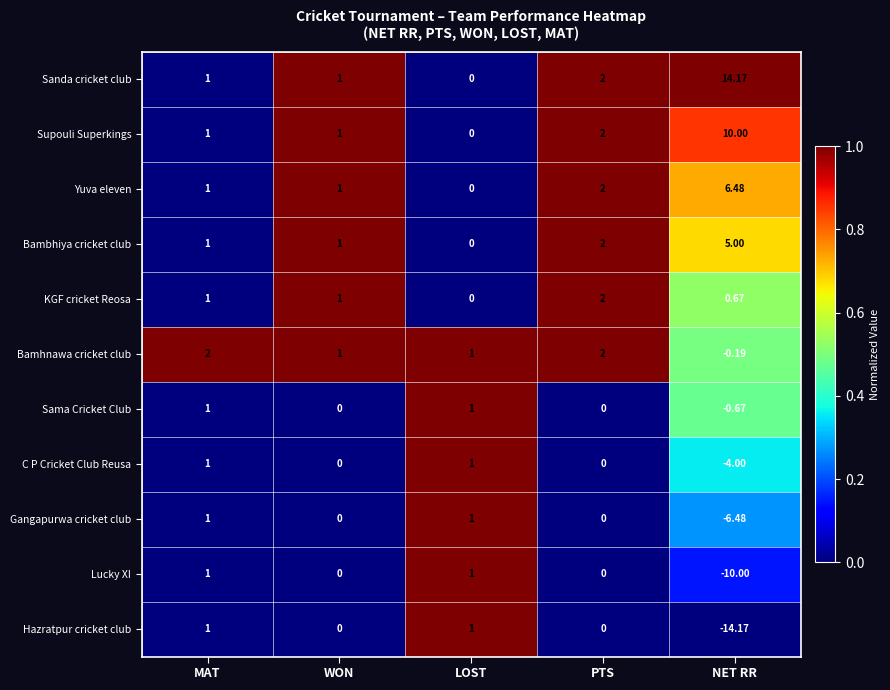

Where does the Bamhnawa cricket club series first go above 1?

MAT